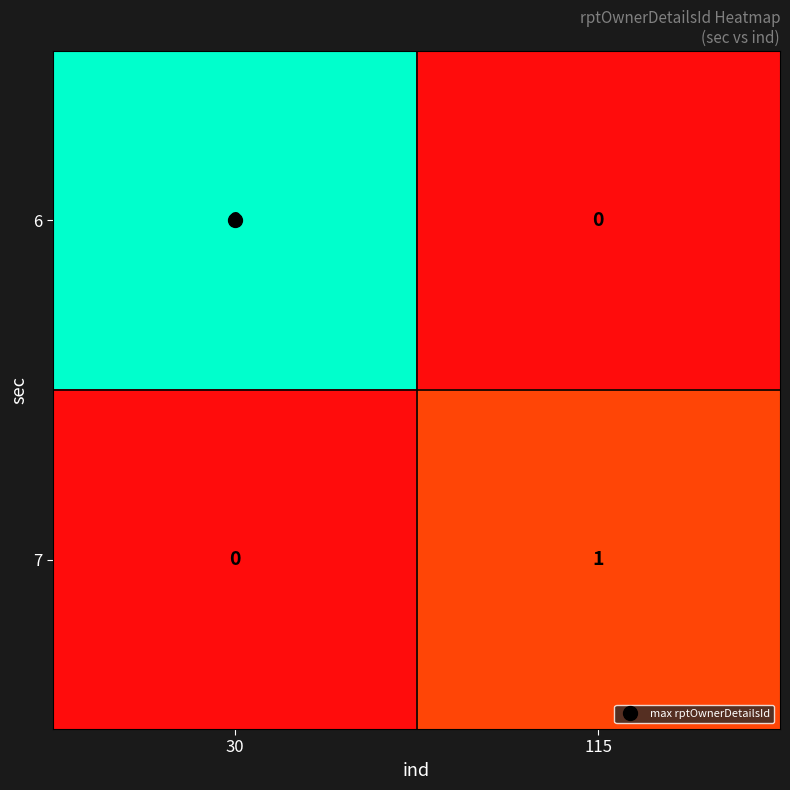

How many data points in 6 are less than 6?

1